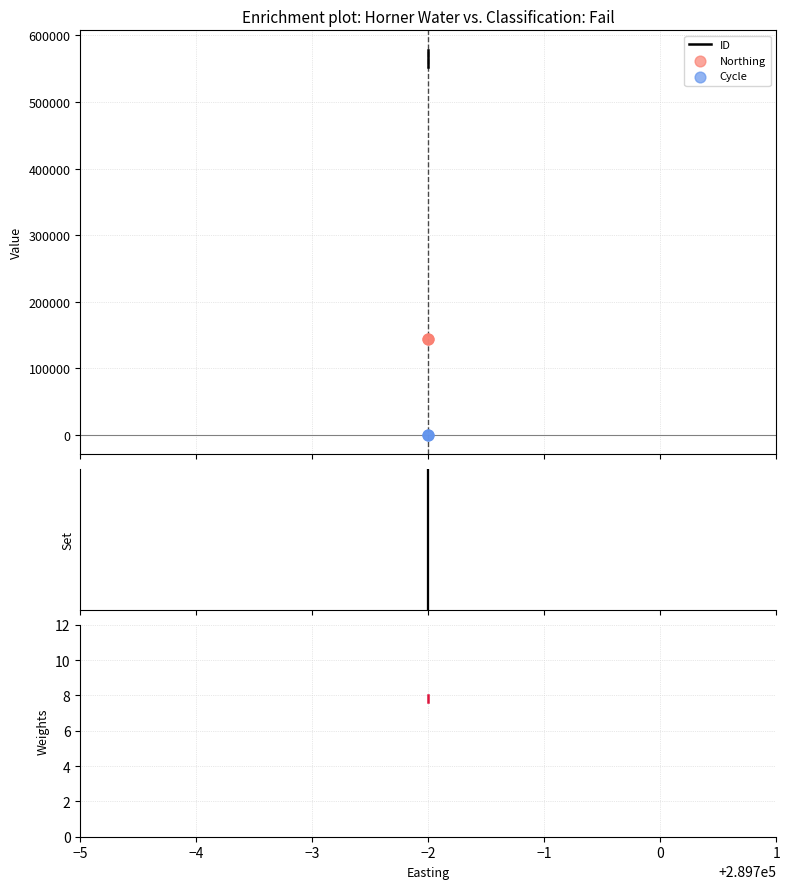

Which series reaches the maximum Y coordinate?

ID